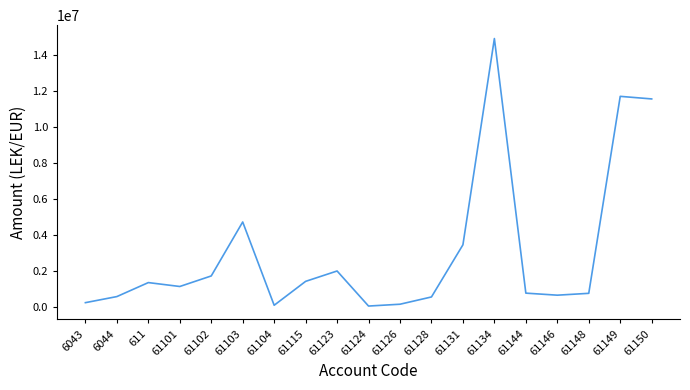

At which category does the data reach its first local peak?

611